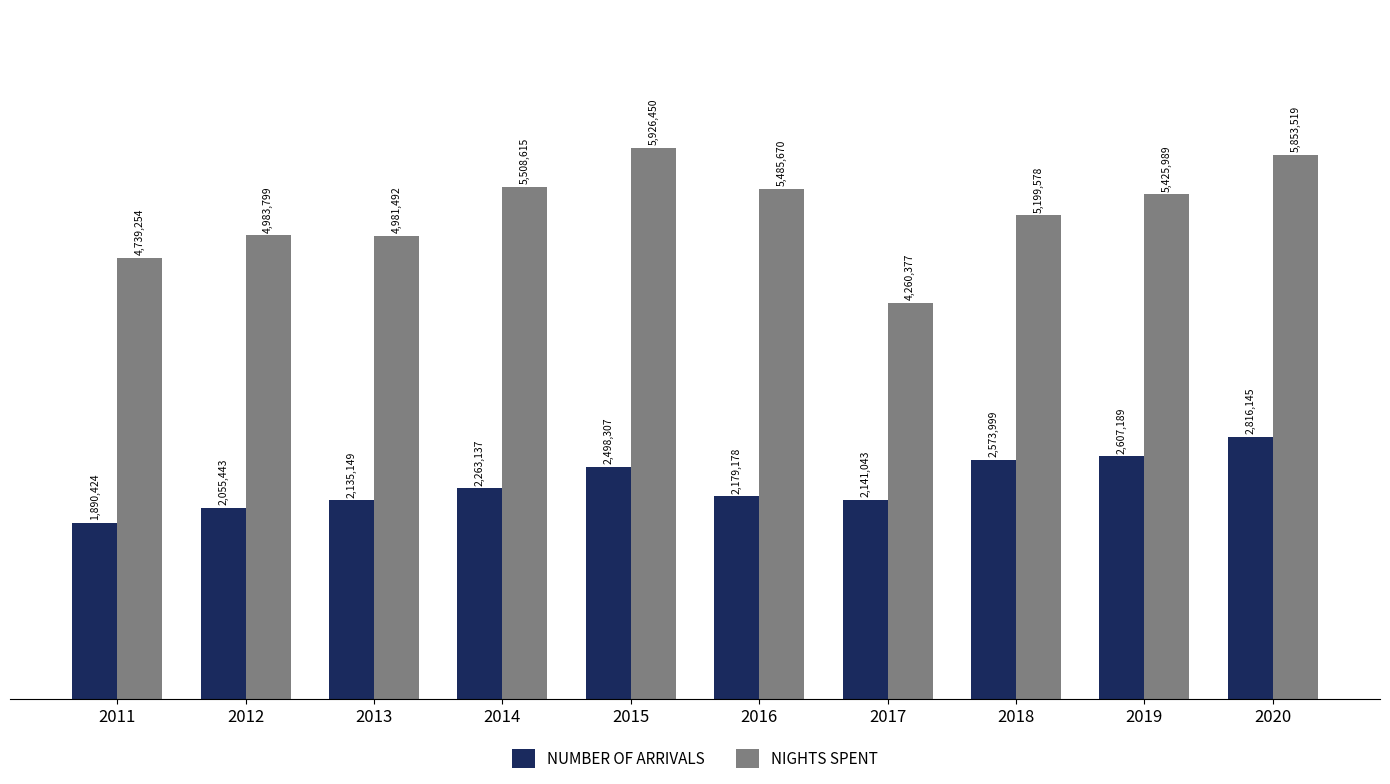

What is the sum of all NUMBER OF ARRIVALS values?

23160014